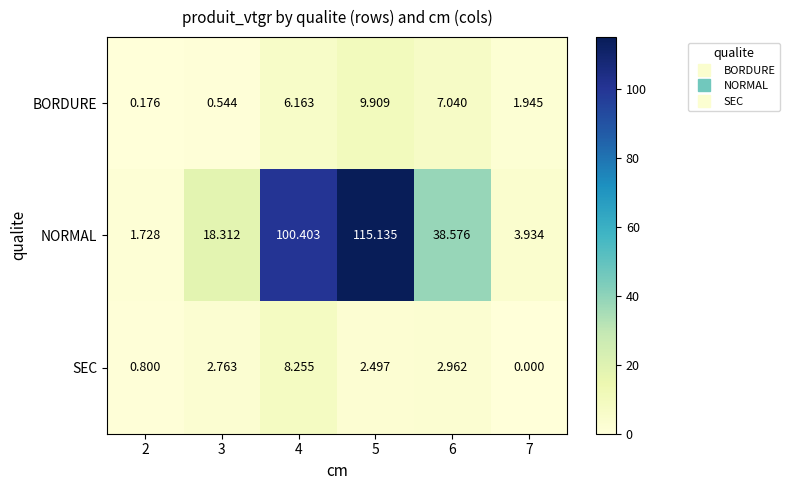

Between 4 and 7, which series saw the biggest shift?

NORMAL